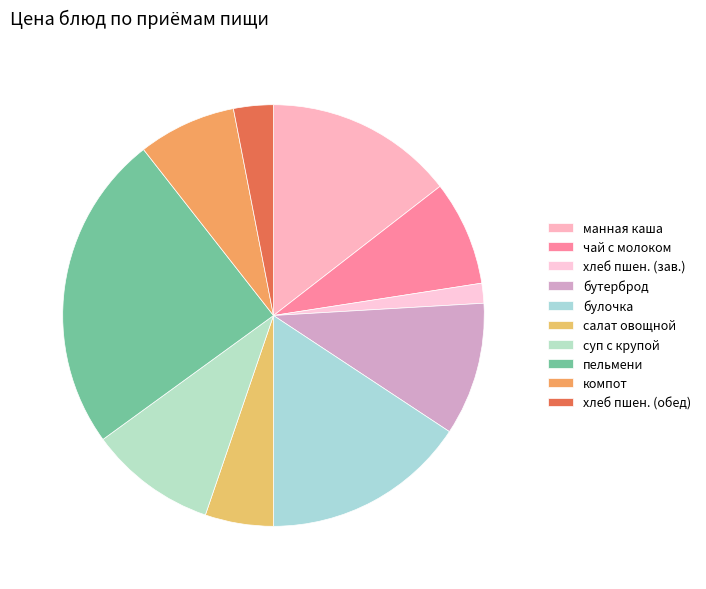

Count the number of slices in the pie.

10